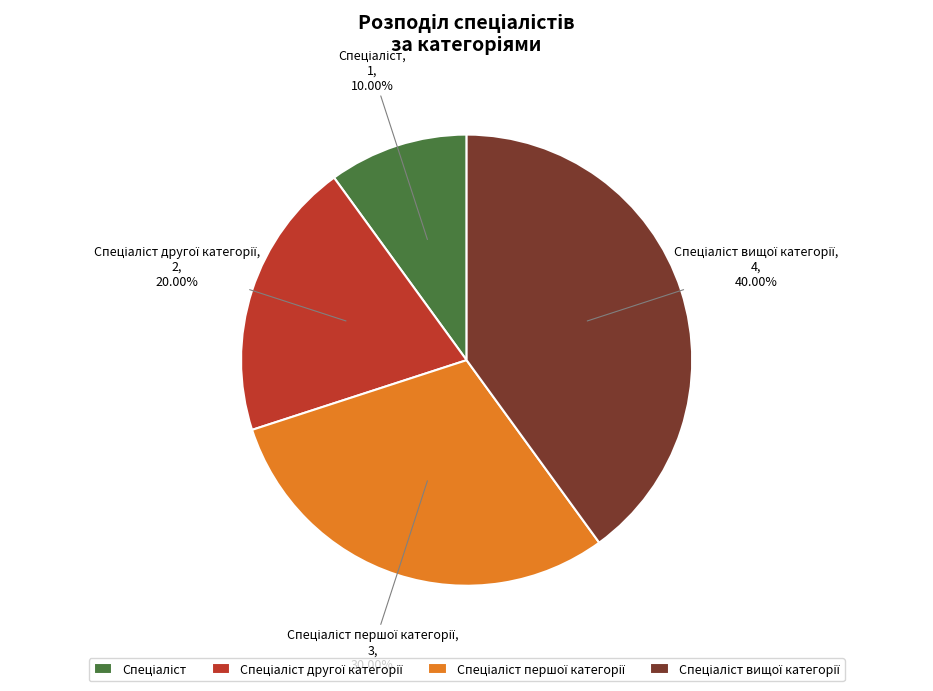

Does any single category account for the majority?

No